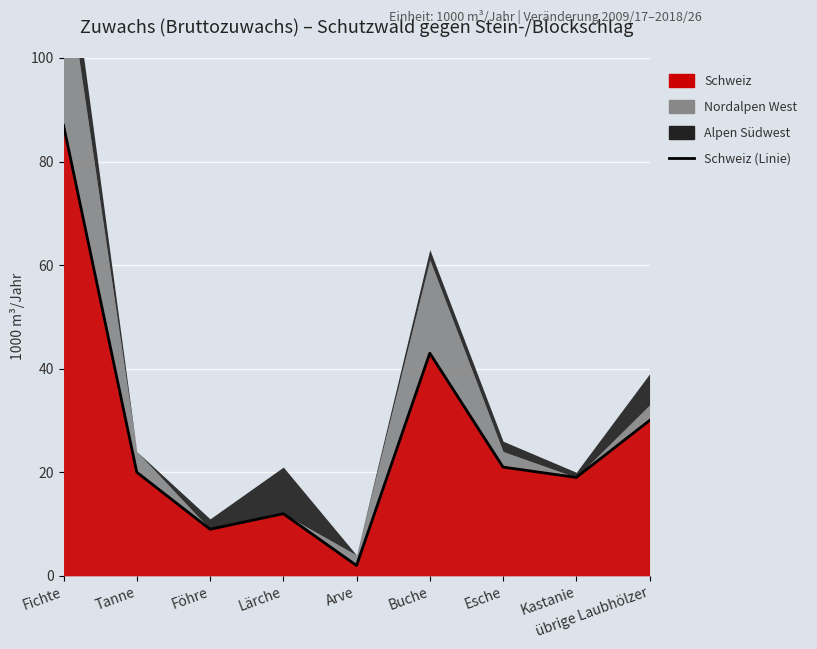

Where does the data first go above 20?

Fichte